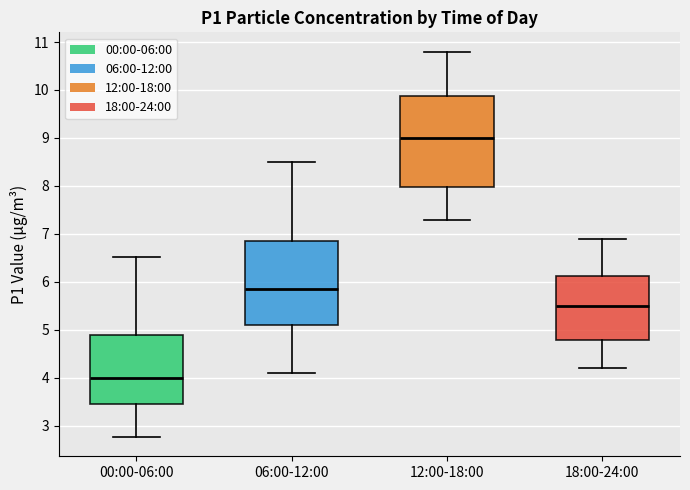

Where is the upper edge of the box for 06:00-12:00 on the y-axis? The values are not printed on the chart, so give them approximately, as read against the axis.

6.9